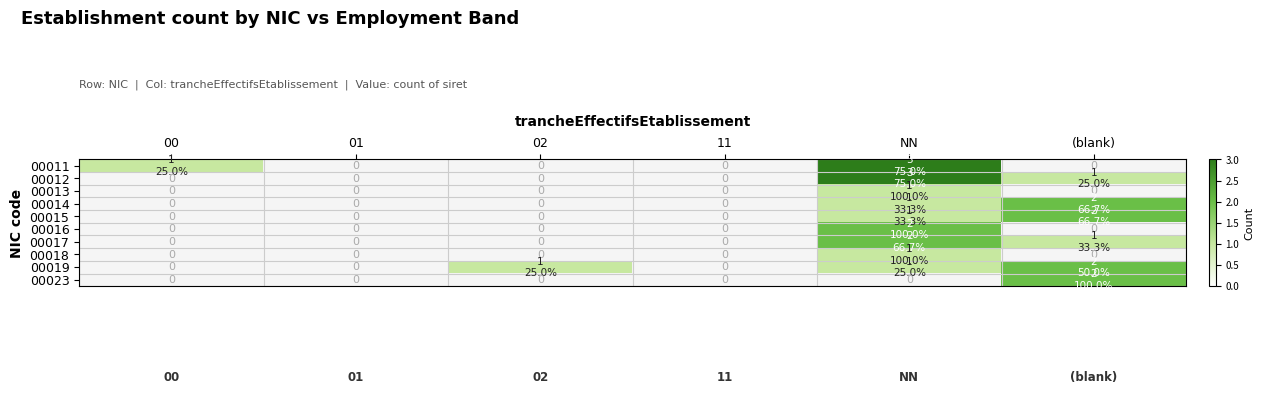

At which category does the chart reach its minimum across all series?

00